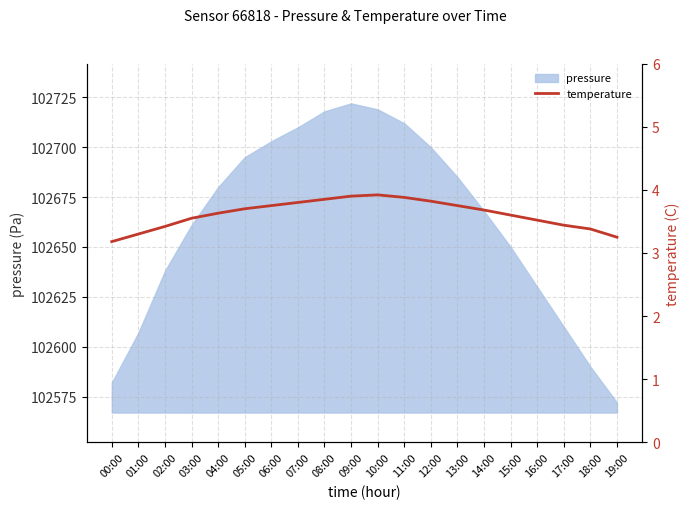

What is the ratio of the value at 08:00 to the value at 05:00?

1.0